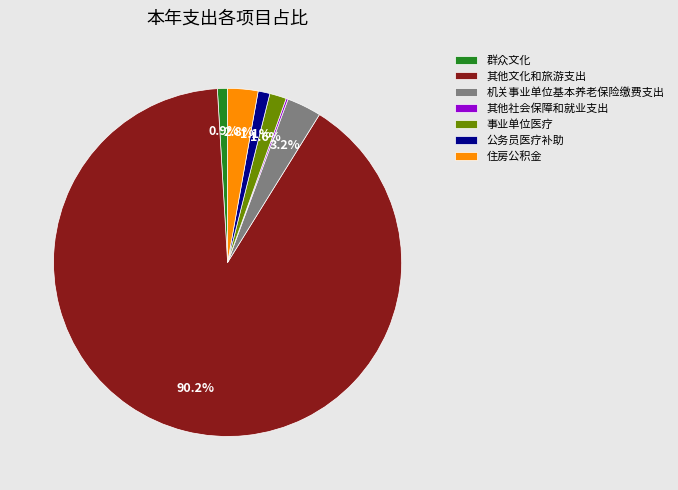

Between 事业单位医疗 and 机关事业单位基本养老保险缴费支出, which is larger?

机关事业单位基本养老保险缴费支出